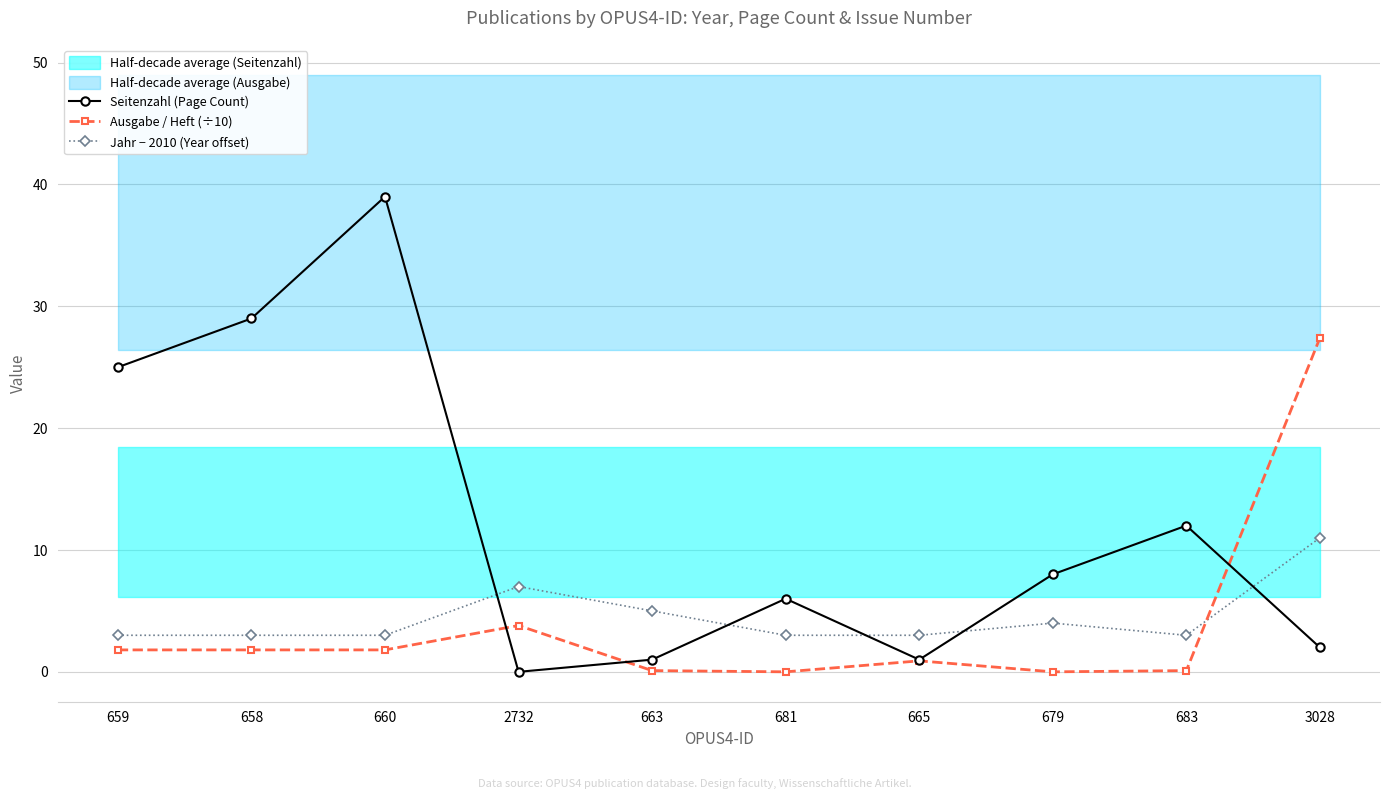

At which category is the sum across all series the highest?

660